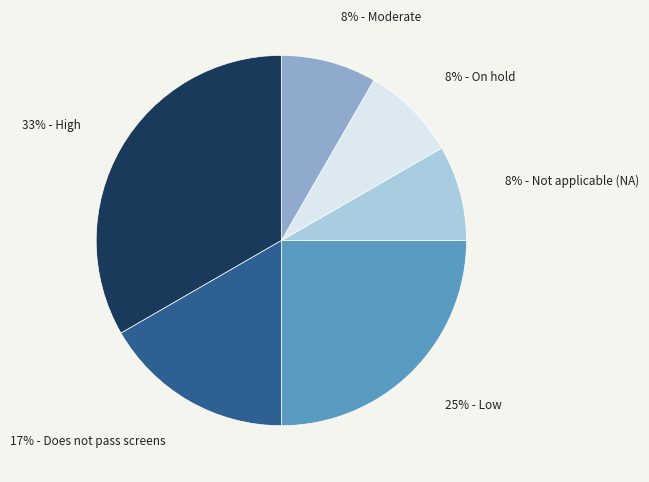

How many slices are in this pie chart?

6